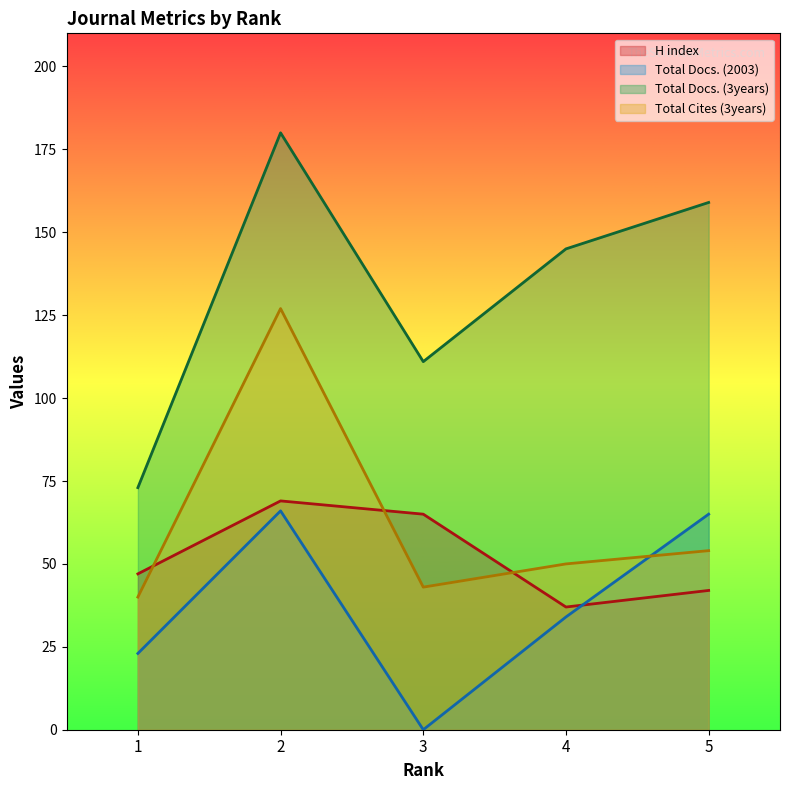

How many times do Total Docs. (2003) and Total Cites (3years) cross each other?

1